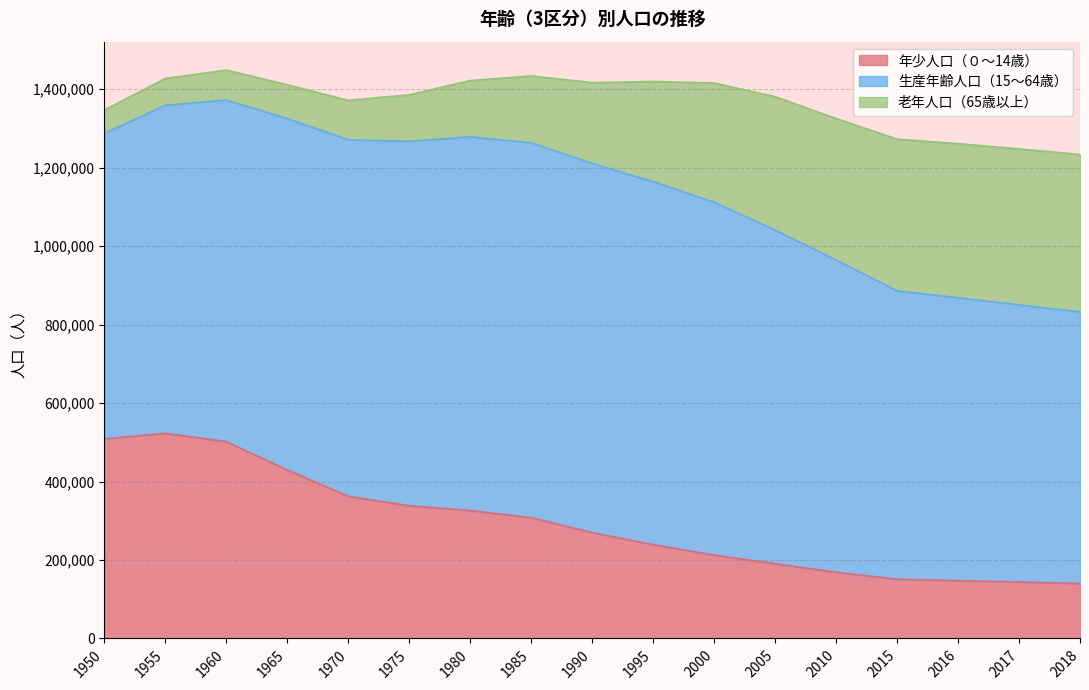

At how many categories does at least one series exceed 918815?

5